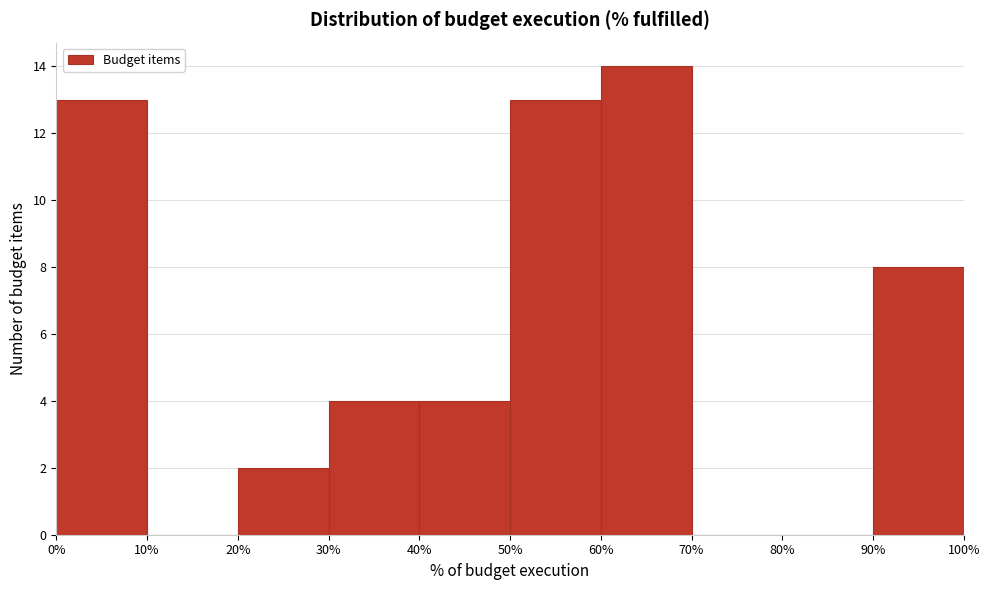

Reading left to right, list every bar in this chart as the range it spans on the x-axis followed by its height. The values are not printed on the chart, so give them approximately, as read against the axis.

0% to 10%: 13
10% to 20%: 0
20% to 30%: 2
30% to 40%: 4
40% to 50%: 4
50% to 60%: 13
60% to 70%: 14
70% to 80%: 0
80% to 90%: 0
90% to 100%: 8